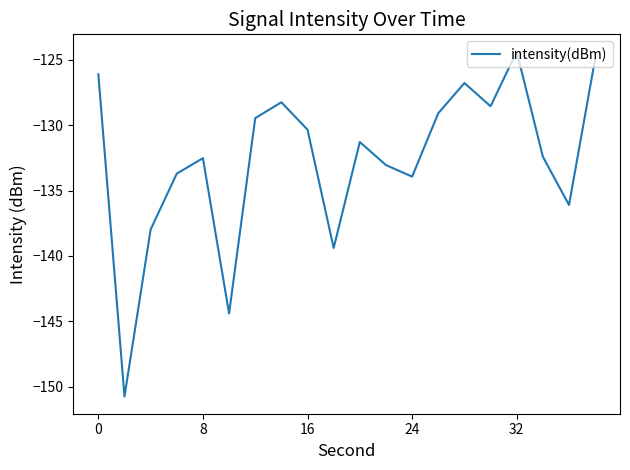

Does the chart have visible grid lines?

No